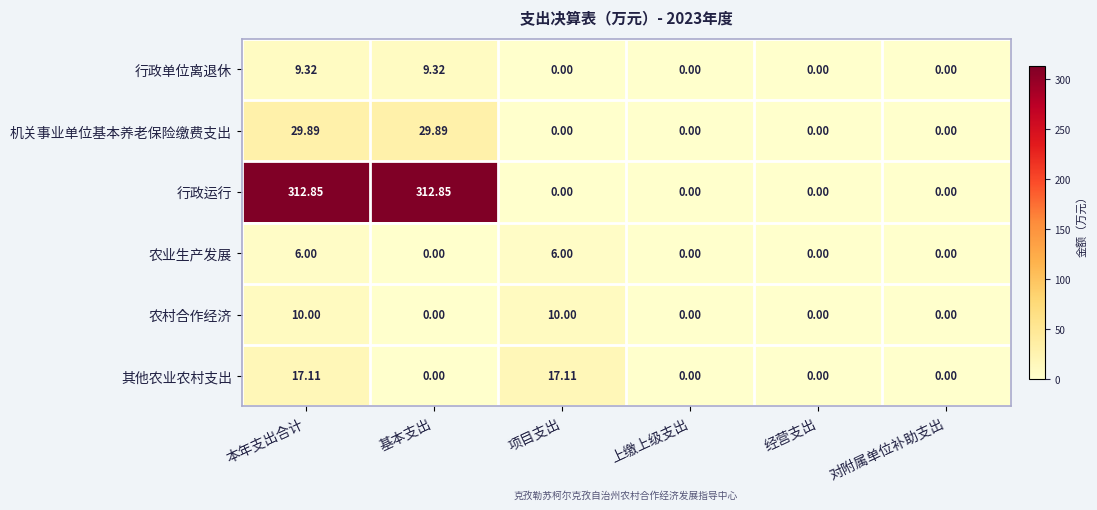

At which category is the sum across all series the highest?

本年支出合计